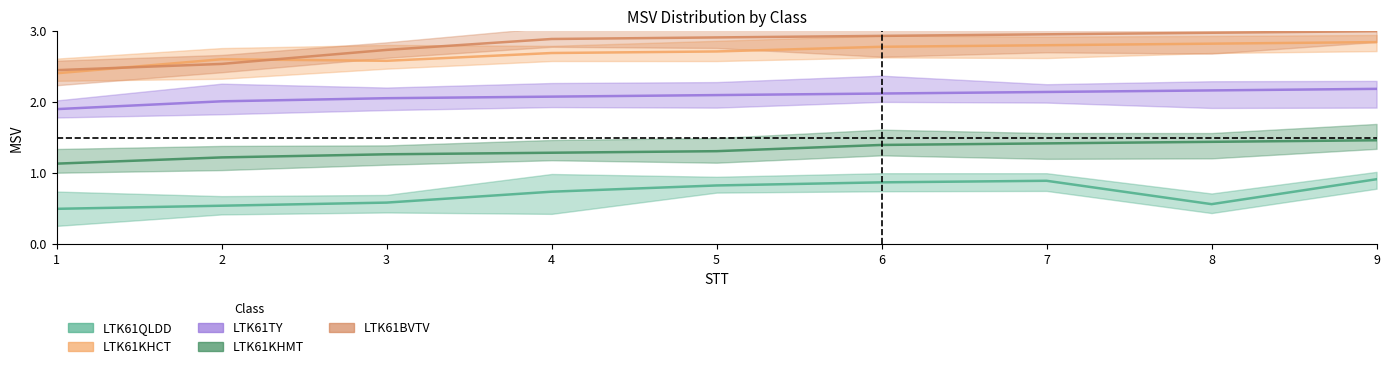

Which series has the widest spread of values?

LTK61BVTV